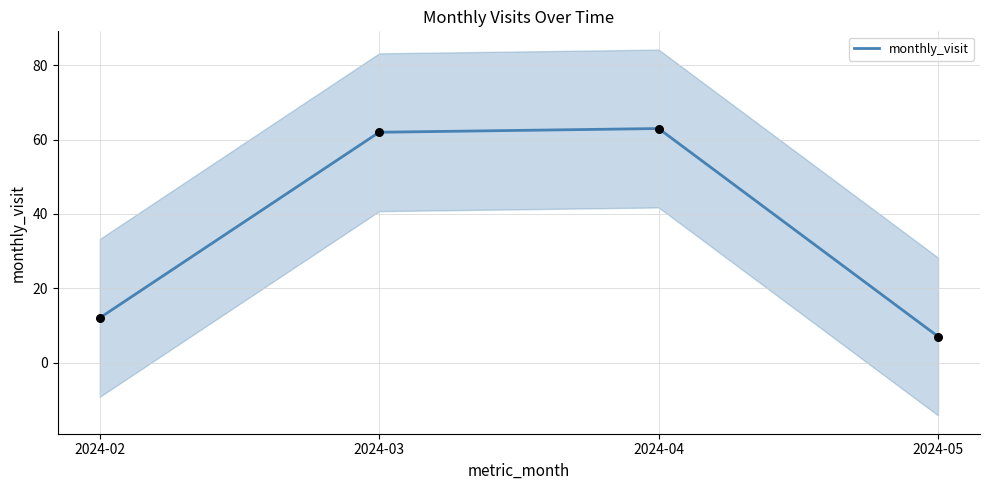

Between 2024-05 and 2024-02, which is larger?

2024-02